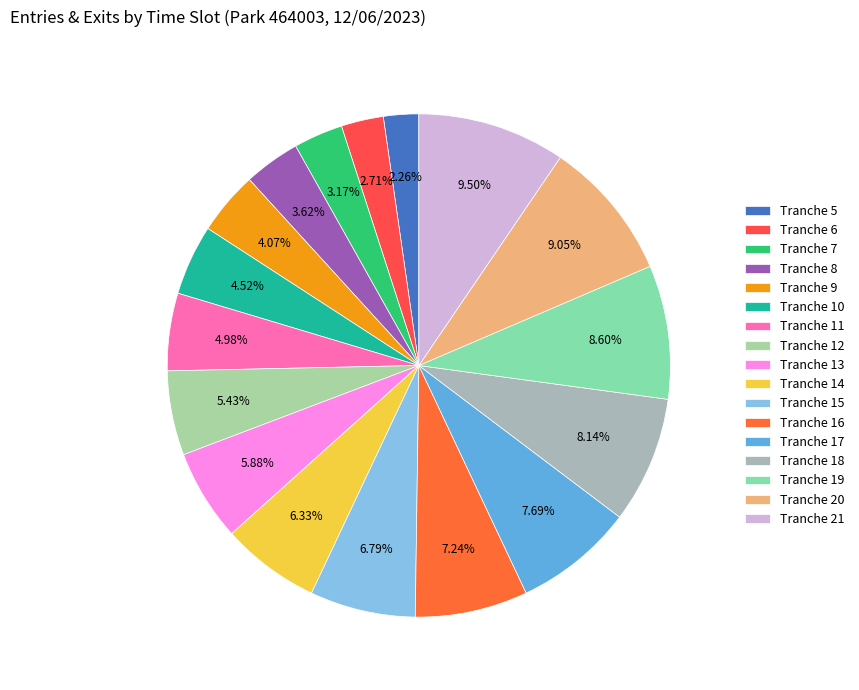

Is there any slice that represents more than half of the pie?

No